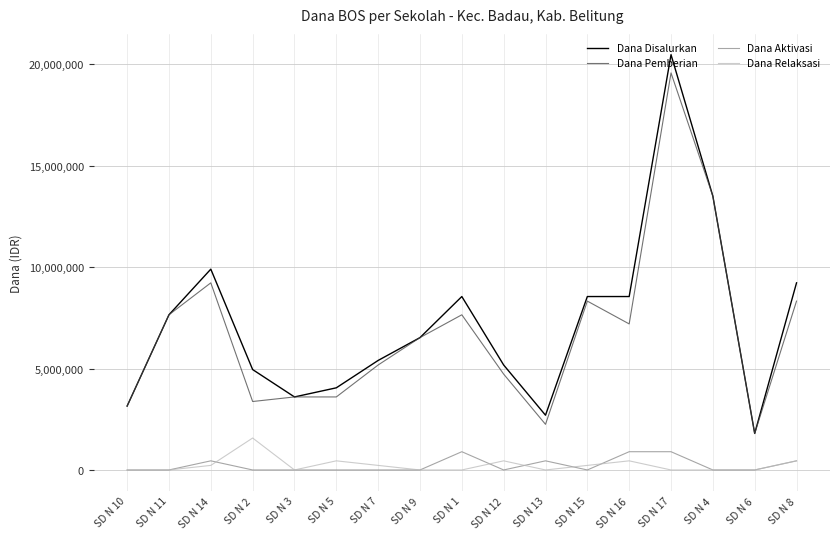

What is the difference between the maximum and minimum values in the Dana Disalurkan series?

18675000